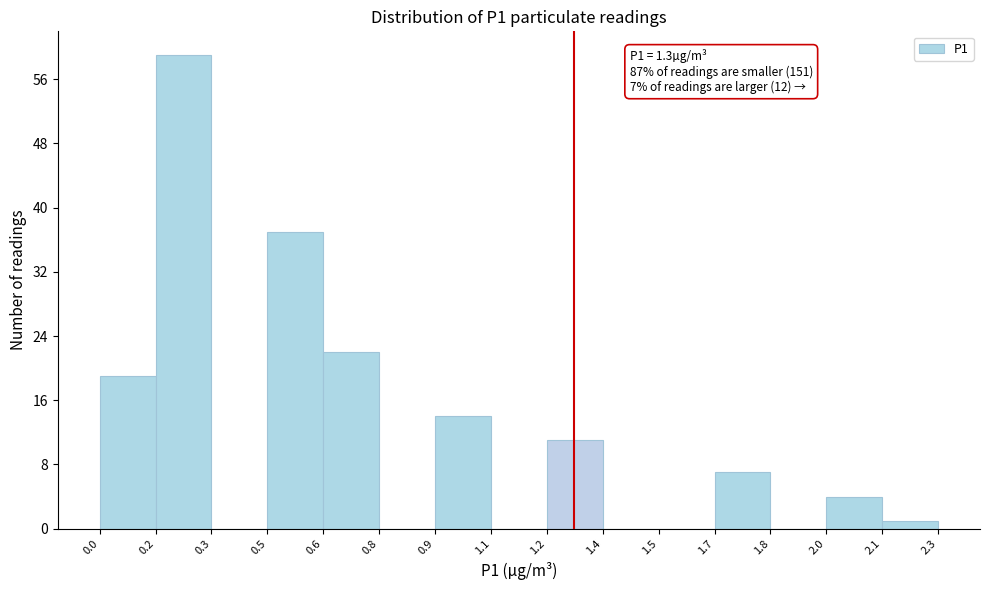

Reading left to right, what are all the values shown in this chart?

0.0=19	0.2=59	0.3=0	0.5=37	0.6=22	0.8=0	0.9=14	1.1=0	1.2=11	1.4=0	1.5=0	1.7=7	1.8=0	2.0=4	2.1=1